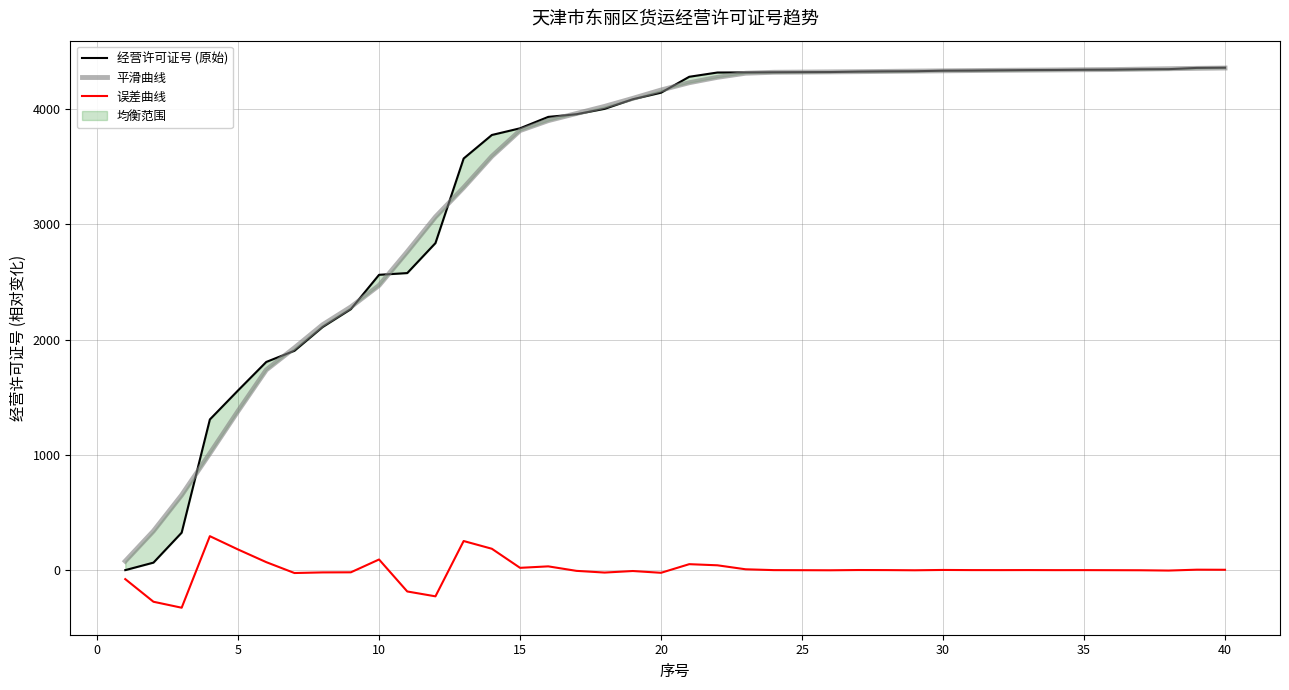

What is the minimum value for 误差曲线?

-326.2